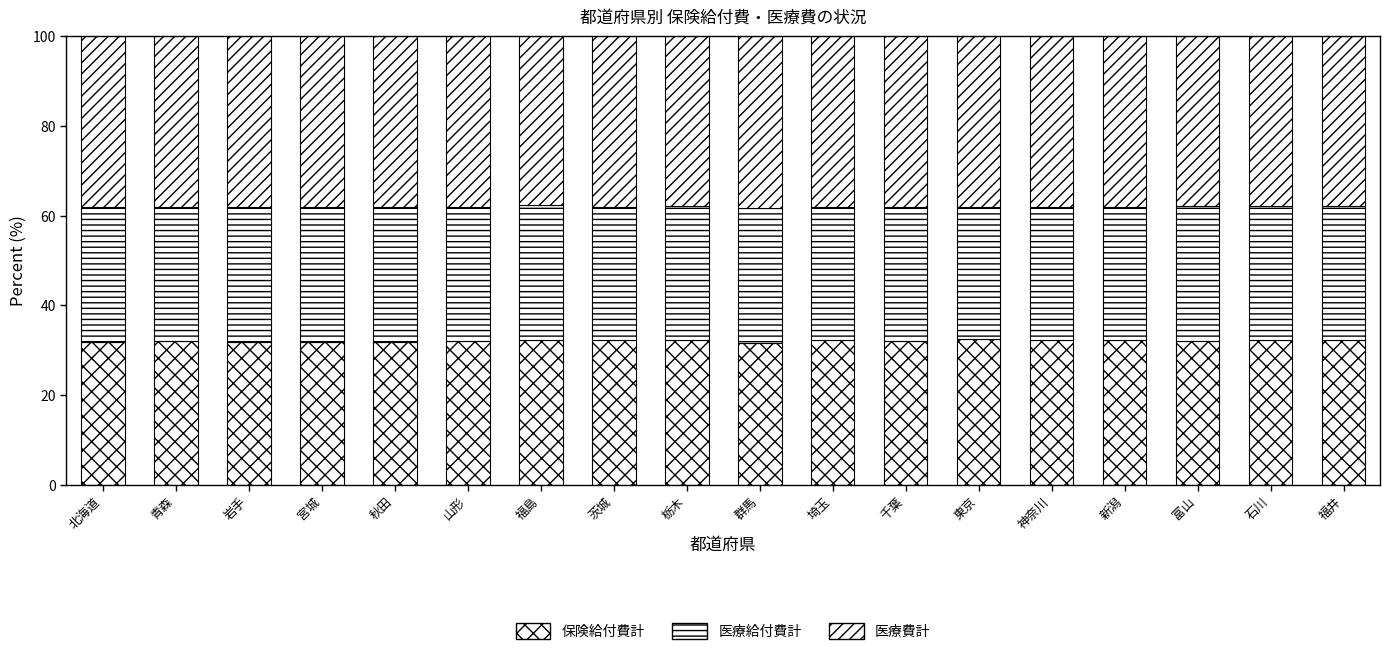

How many series are shown in this chart?

3